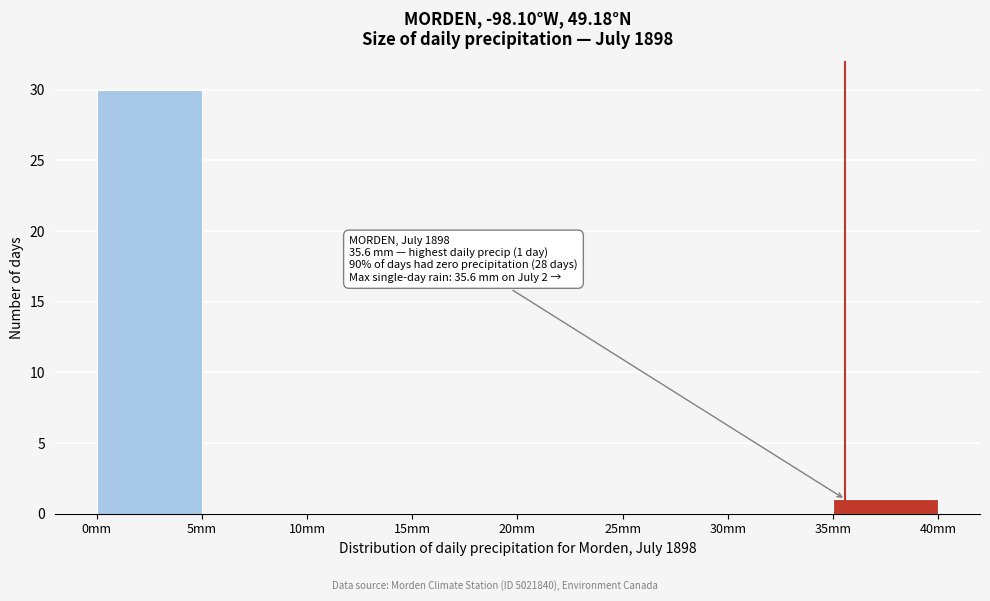

Over which range of the x-axis is the bar tallest?

0 to 5